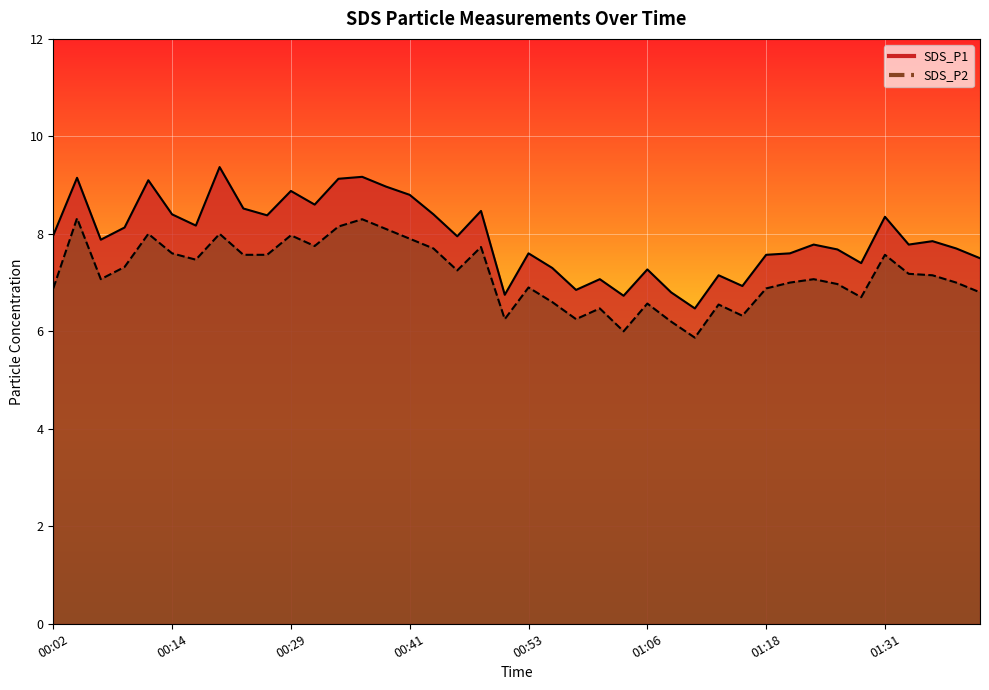

Where is SDS_P2 nearest to the value 7?

01:21